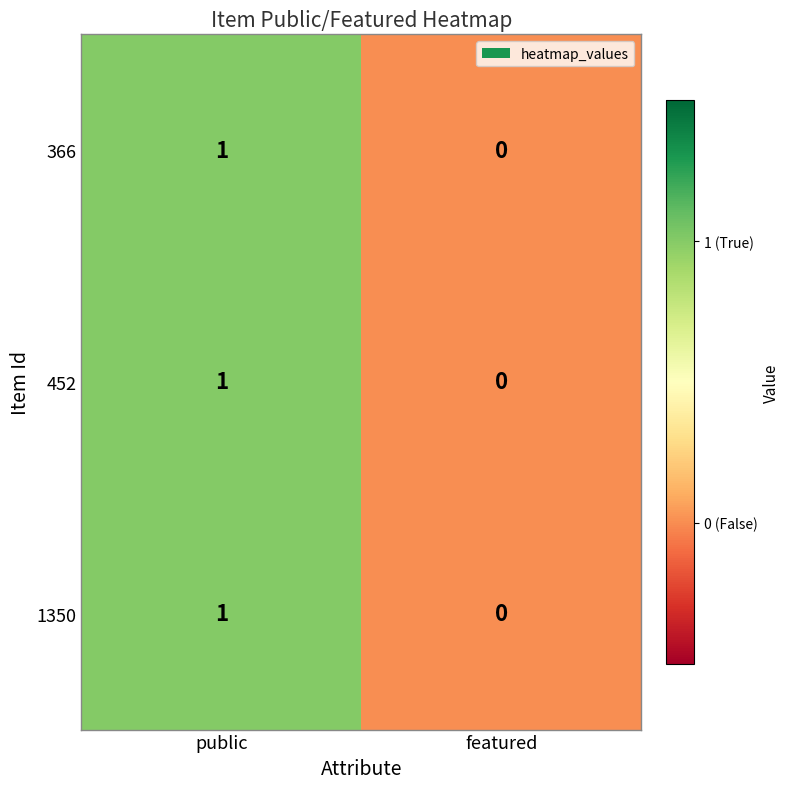

At which category is the sum across all series the highest?

public